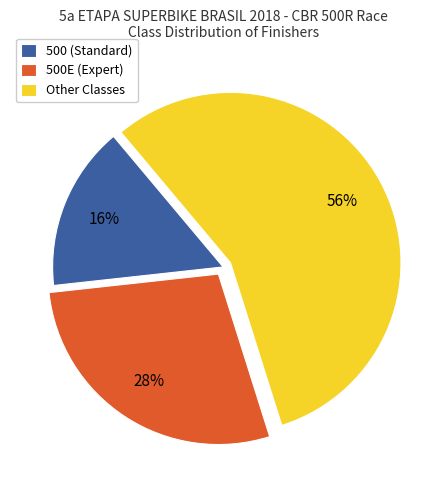

To the nearest percent, what percentage of the pie is 500E (Expert)?

28%